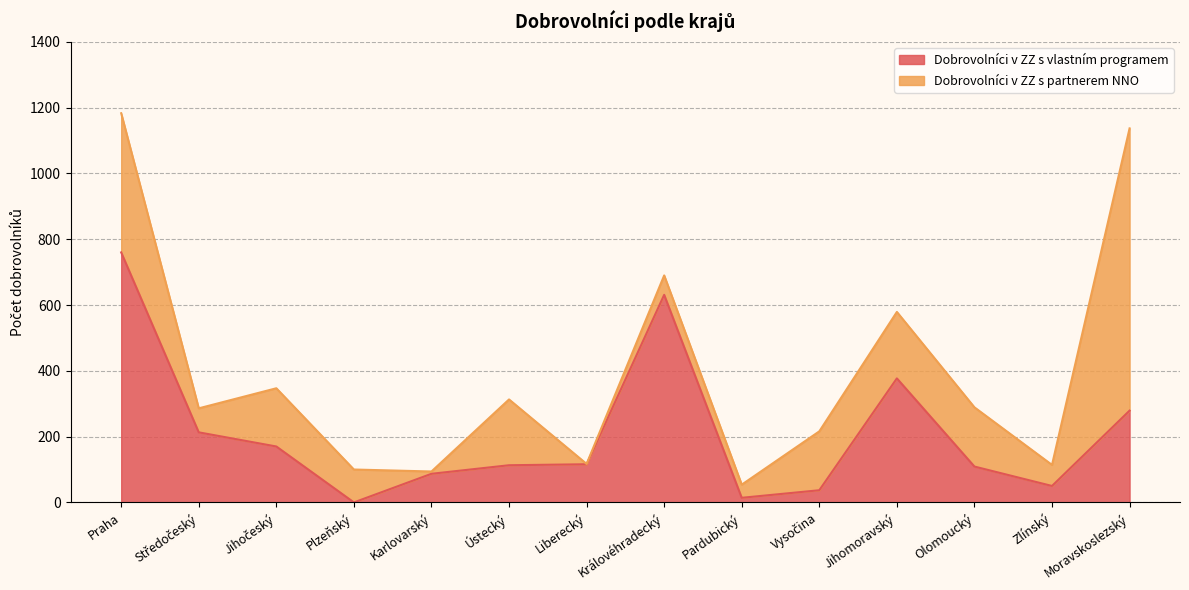

What is the approximate value at Karlovarský, to the nearest 10?

90